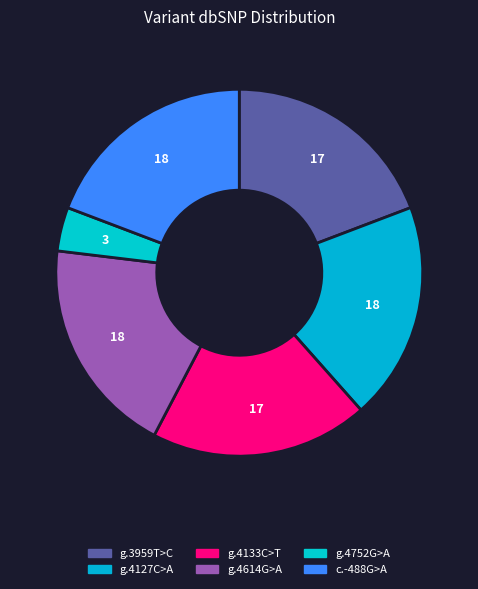

To the nearest percent, what is the difference between the largest and smallest slice percentages?

15%